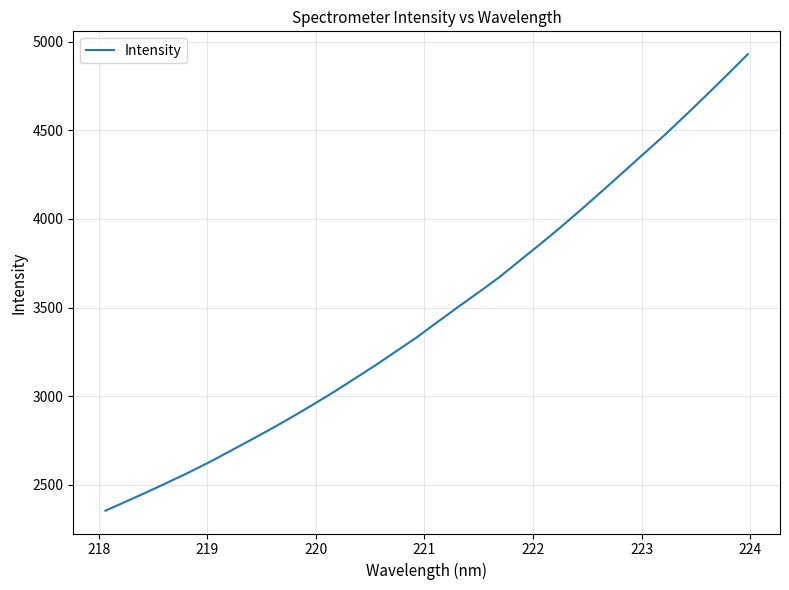

What is the maximum value shown in the chart?

4931.1